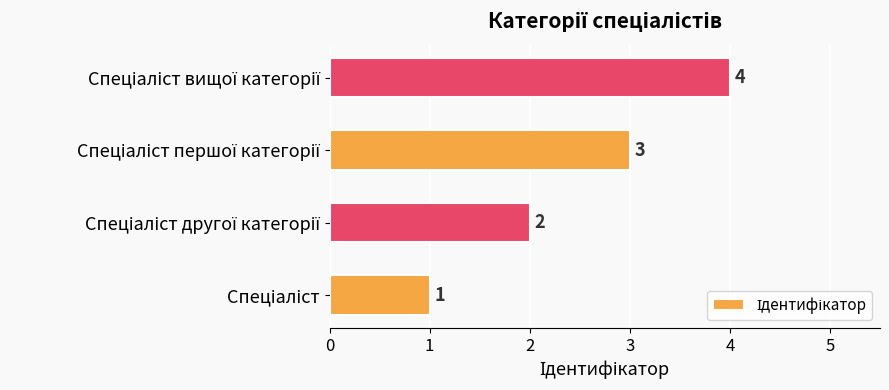

How many series are shown in this chart?

1